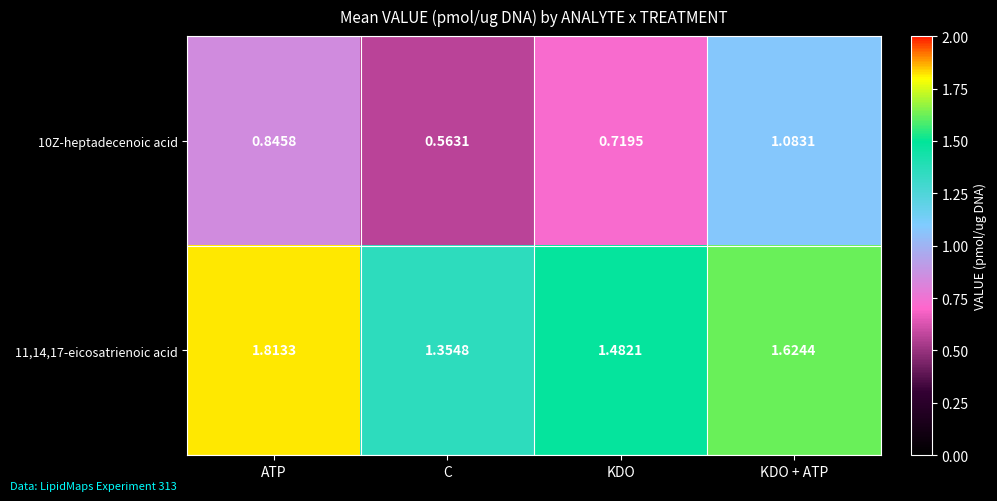

List the labels in order of 11,14,17-eicosatrienoic acid value, largest first.

ATP, KDO + ATP, KDO, C